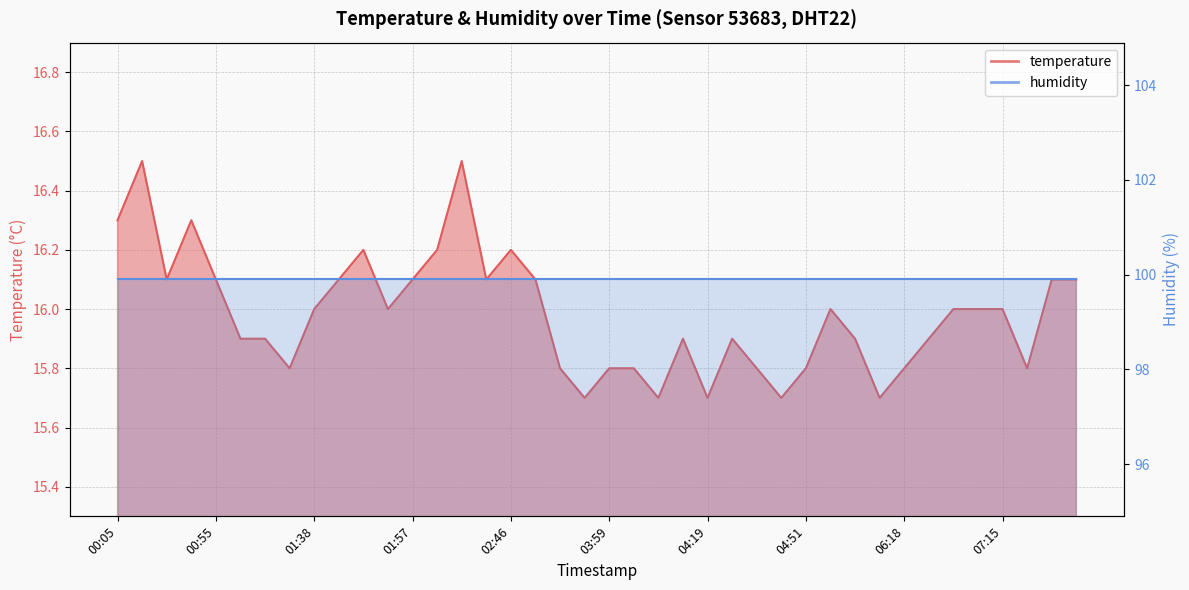

Does the chart display data point markers on the line(s)?

No